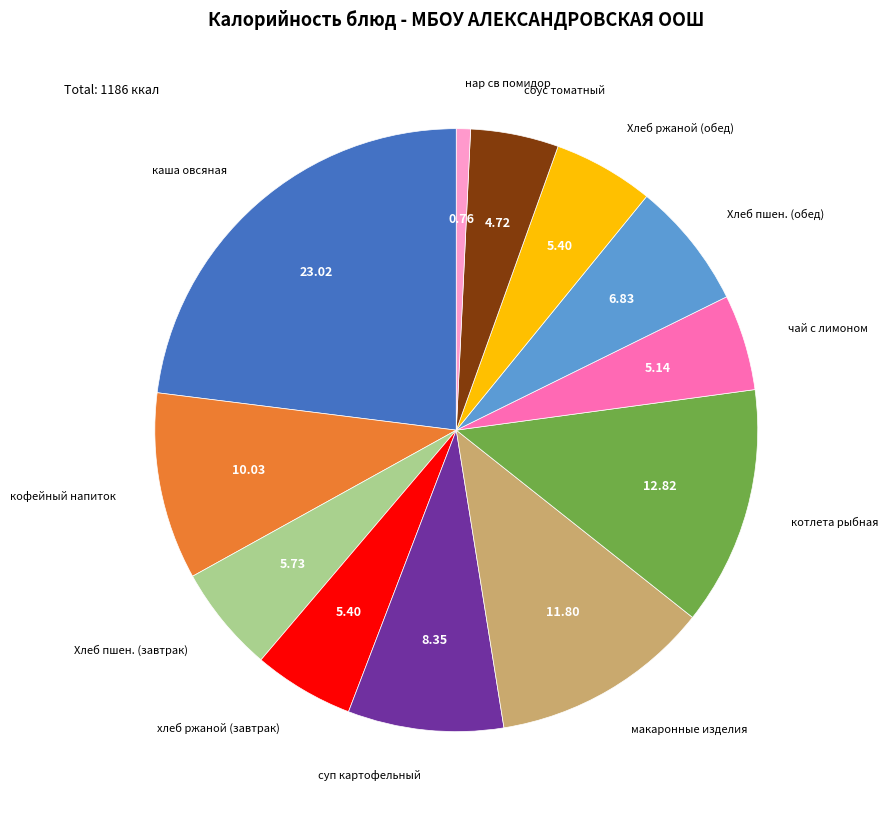

Is there any slice that represents more than half of the pie?

No